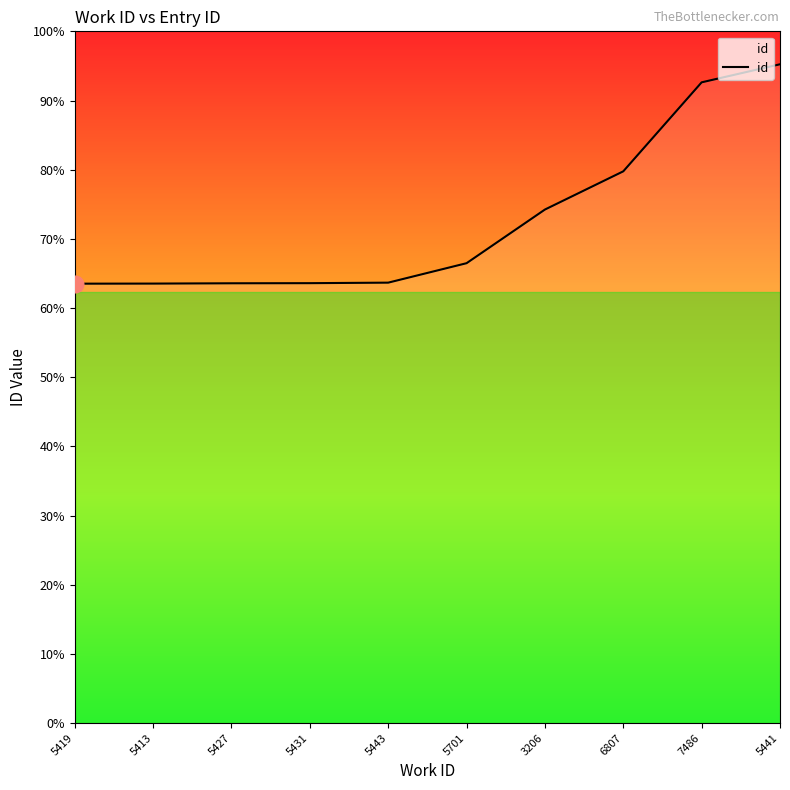

What is the ratio of the value at 5443 to the value at 6807?

0.8